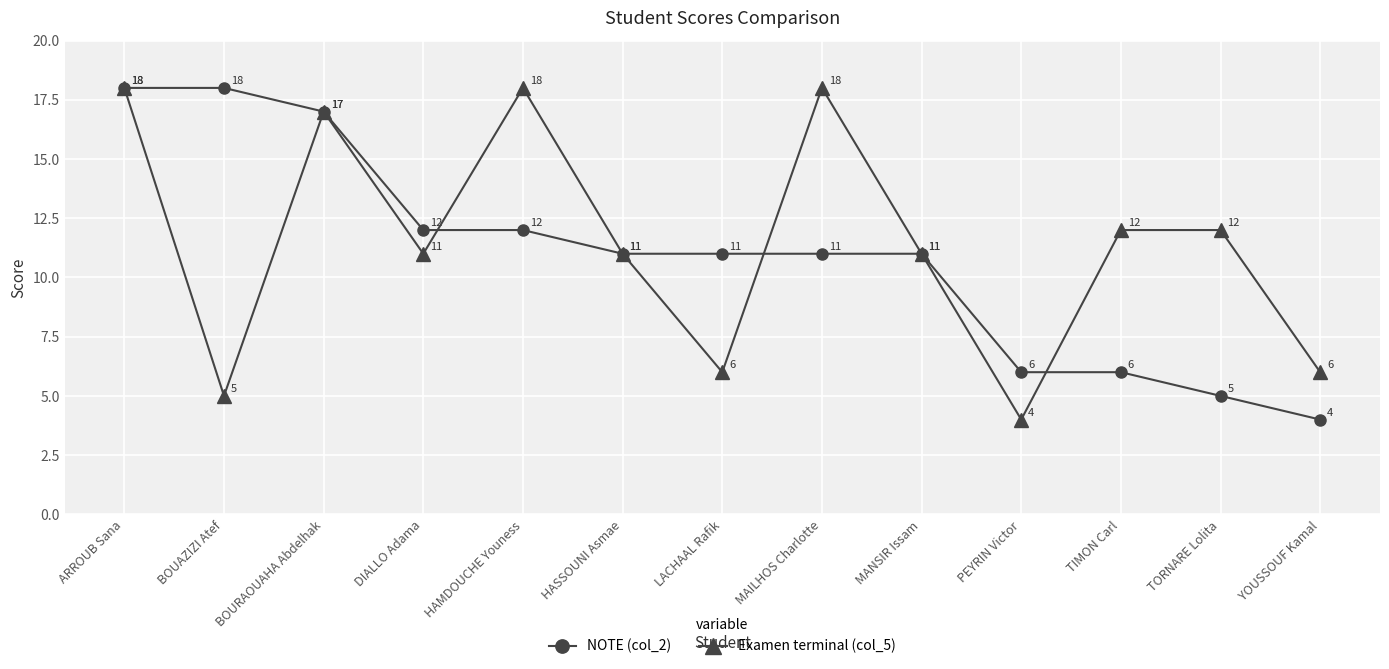

Is it true that Examen terminal (col_5) equals 7 at PEYRIN Victor?

False